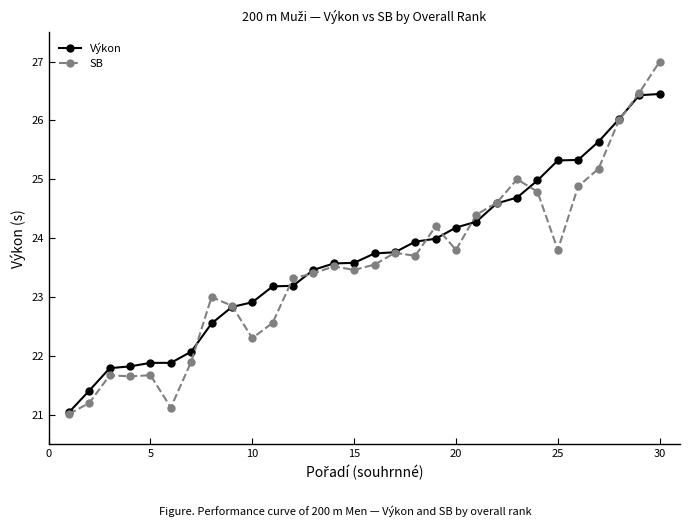

What is the value of the Výkon point at the 7th from the left?

22.1